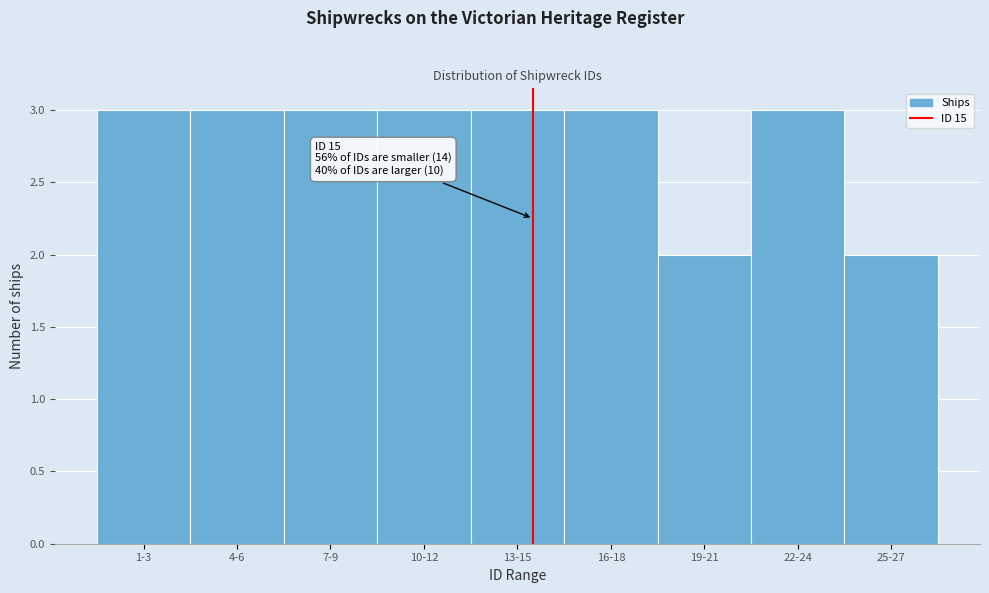

Reading left to right, transcribe all the data shown in this chart.

3	3	3	3	3	3	2	3	2